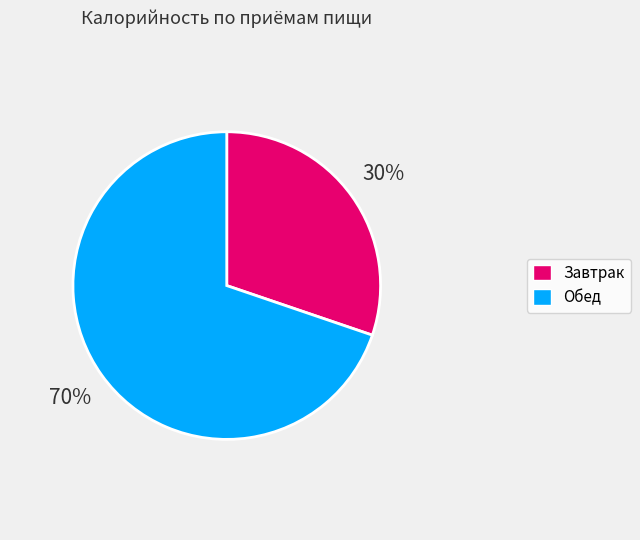

How many slices are in this pie chart?

2